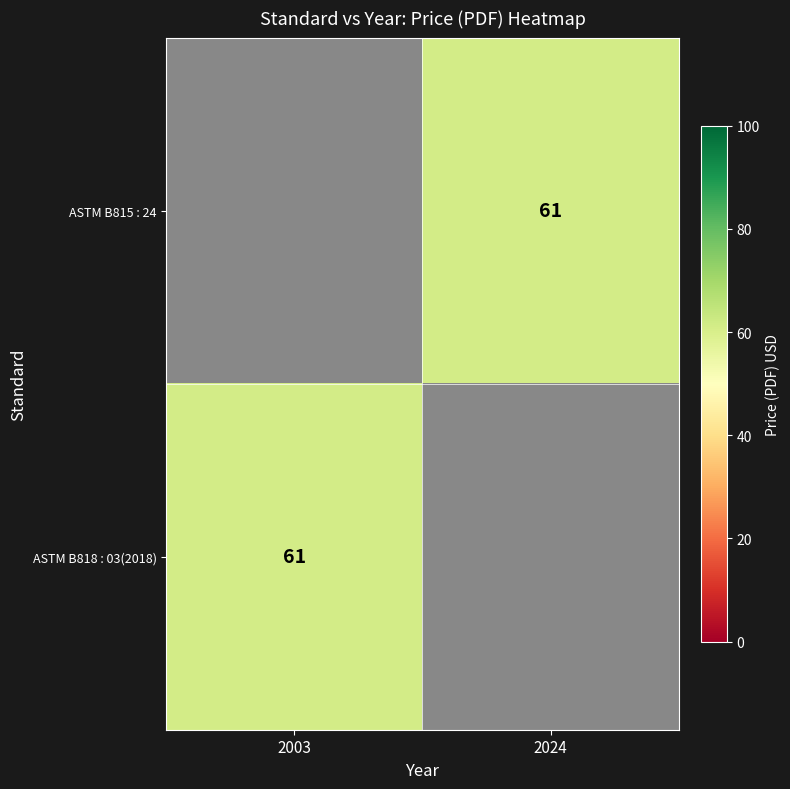

What is the smallest value displayed?

61.0